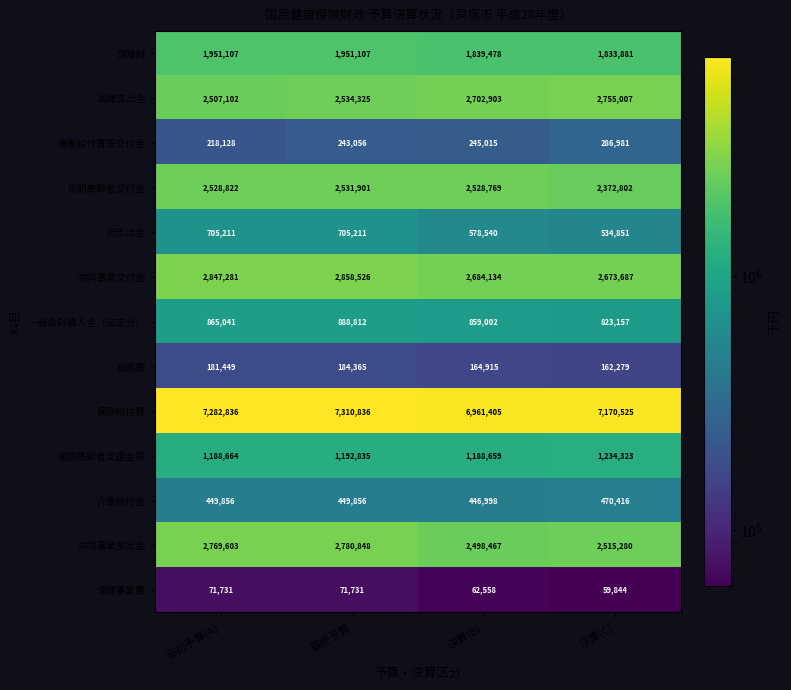

What is the difference between the 一般会計繰入金（法定分） values at 当初予算(A) and 決算(B)?

6039